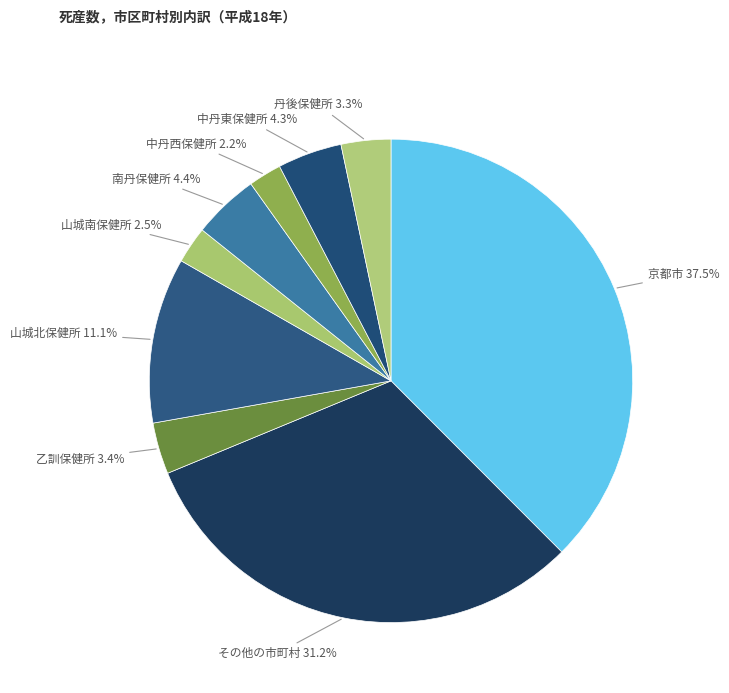

Count the number of slices in the pie.

9